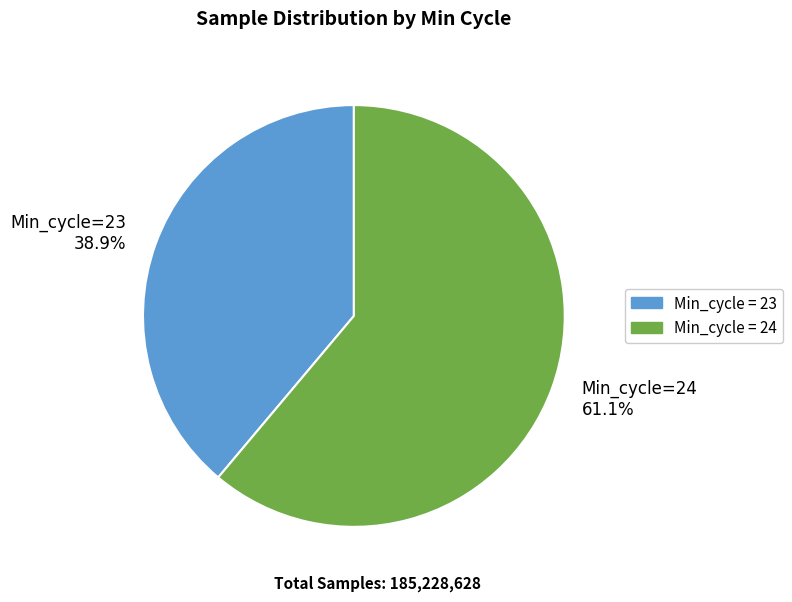

Rank the categories by value from highest to lowest.

Min_cycle=24 61.1%, Min_cycle=23 38.9%